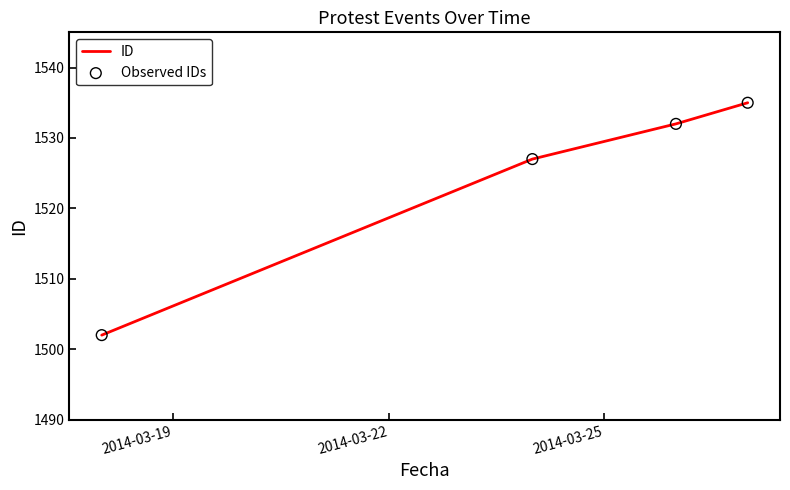

What is the difference between the maximum and minimum values?

33